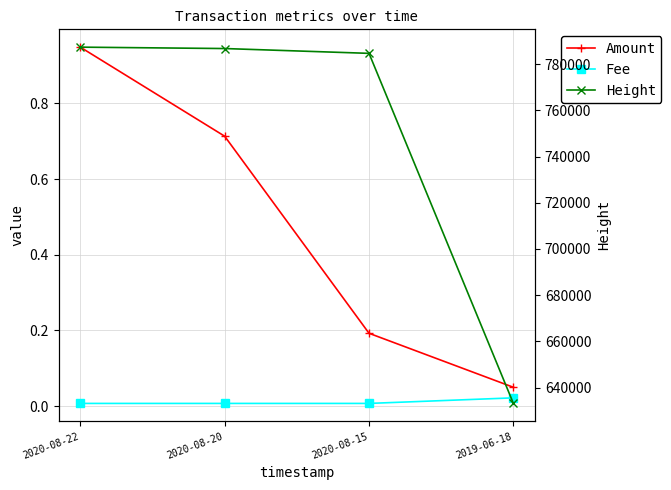

What are all the series names shown in the legend?

Amount, Fee, Height